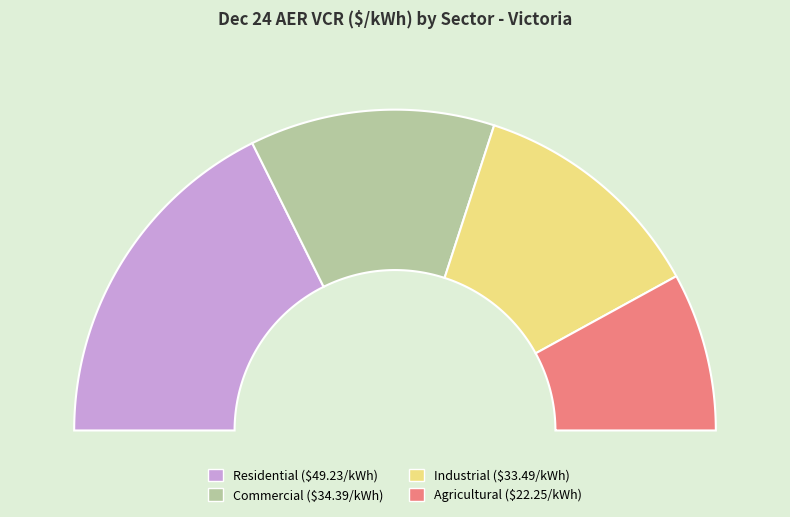

Is there any slice that represents more than half of the pie?

No